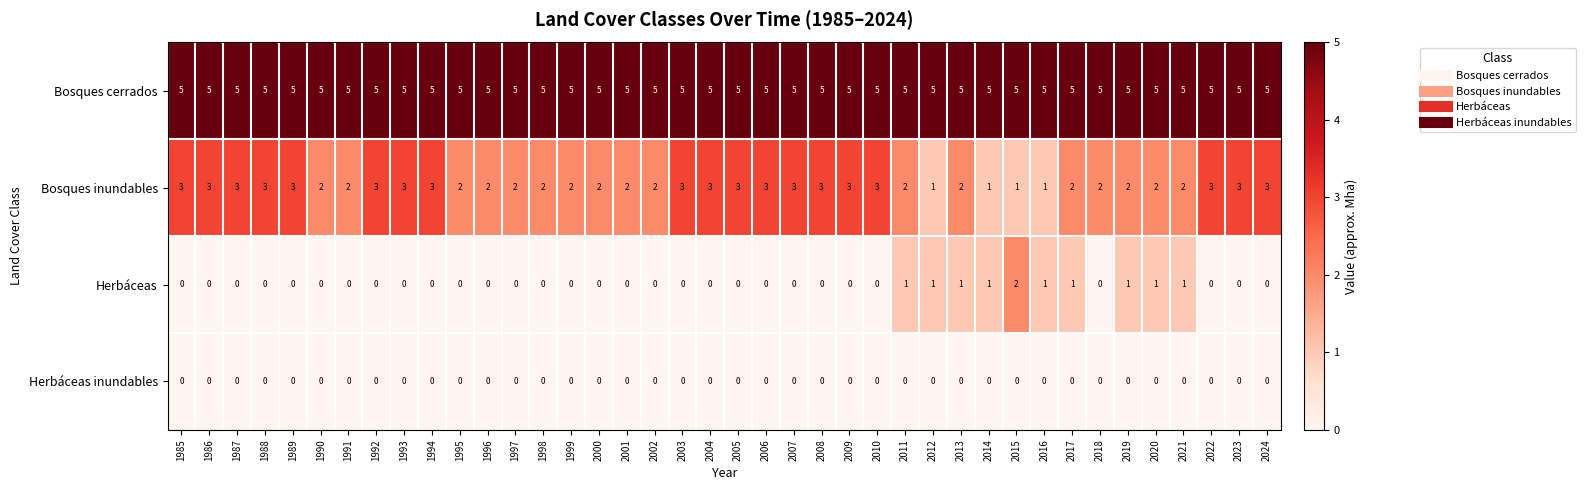

The value of Bosques inundables at 2022 is 3. True or false?

True